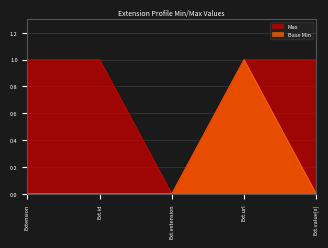

What is the difference between the maximum and minimum values in the Max series?

1